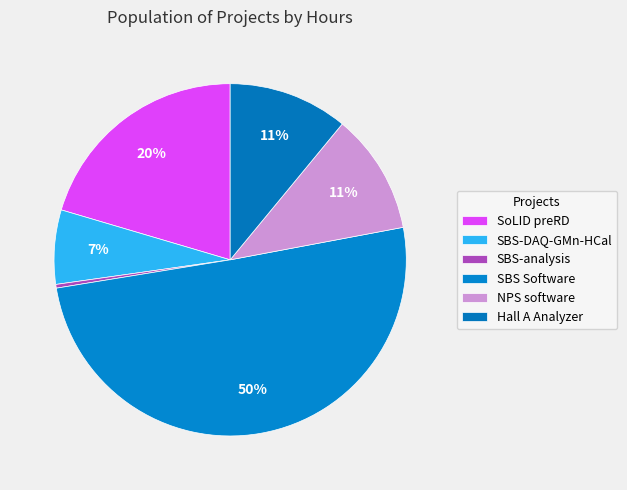

Count the number of slices in the pie.

6